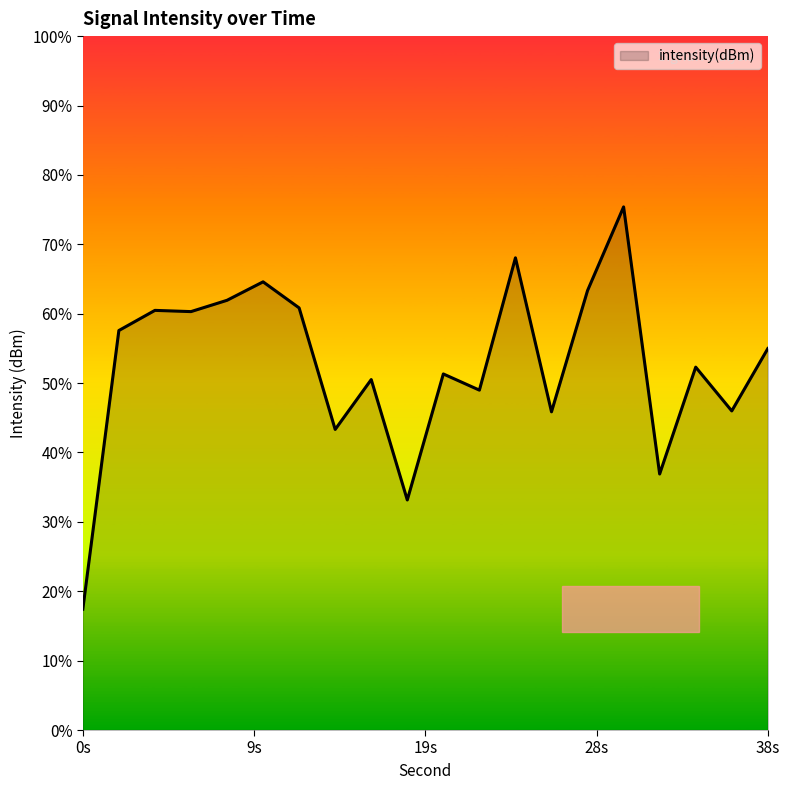

List the labels in order of value, largest first.

30, 24, 10, 28, 8, 12, 4, 6, 2, 38, 34, 20, 16, 22, 36, 26, 14, 32, 18, 0